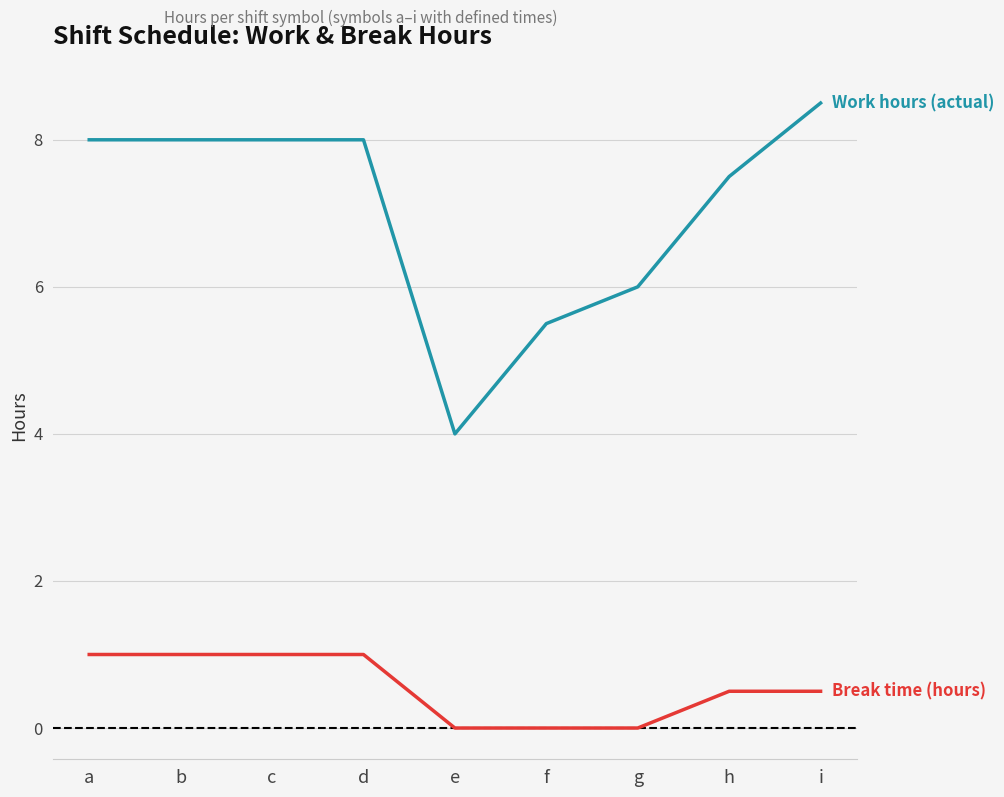

What is the spread (max minus min) of values at g?

6.0